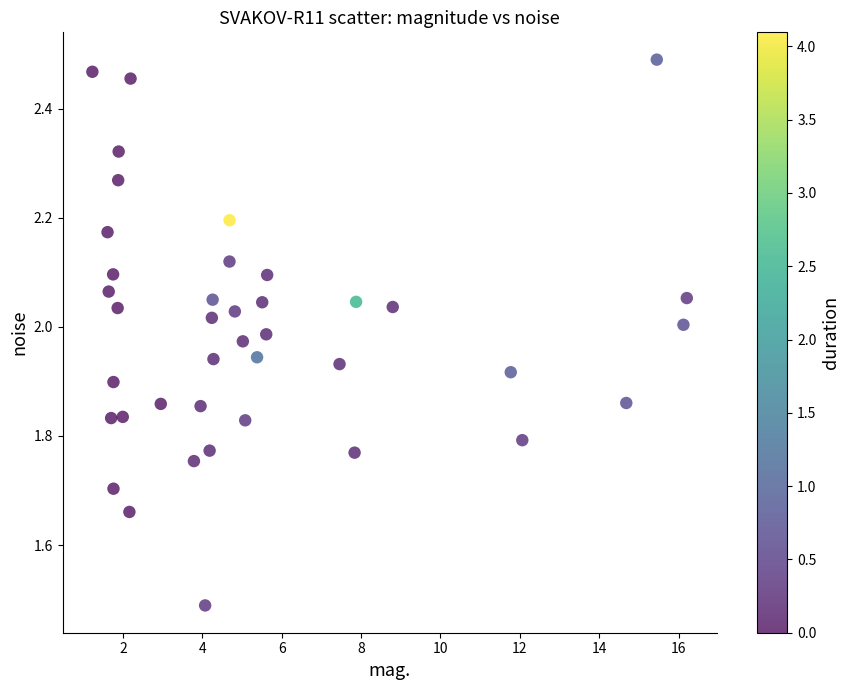

What Y value in the scatter plot is closest to 1?

1.5